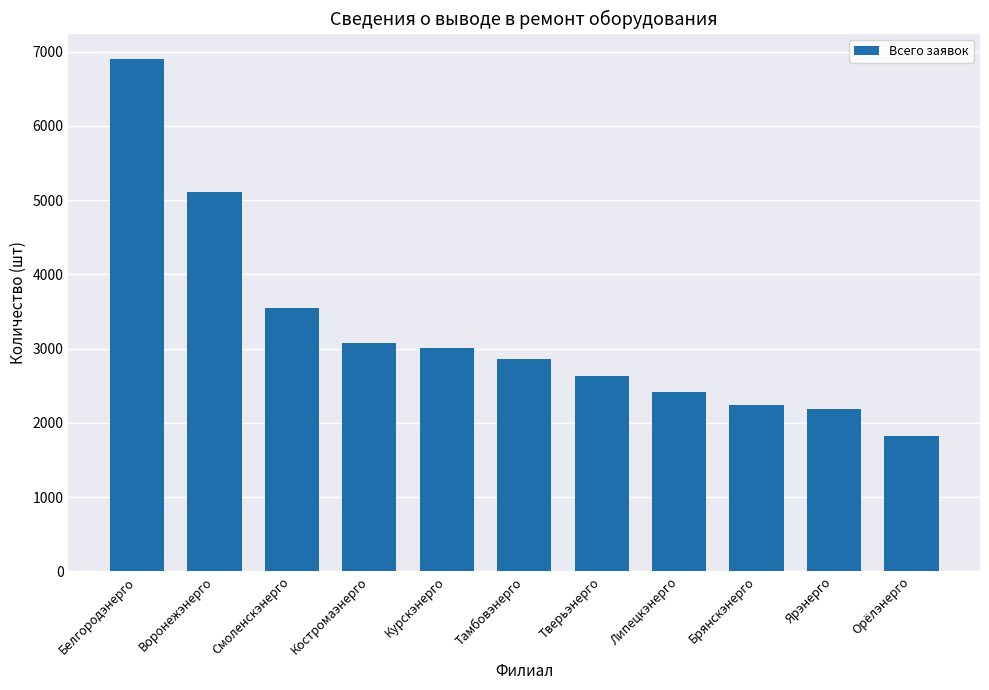

At which label does the data first exceed 2863?

Белгородэнерго